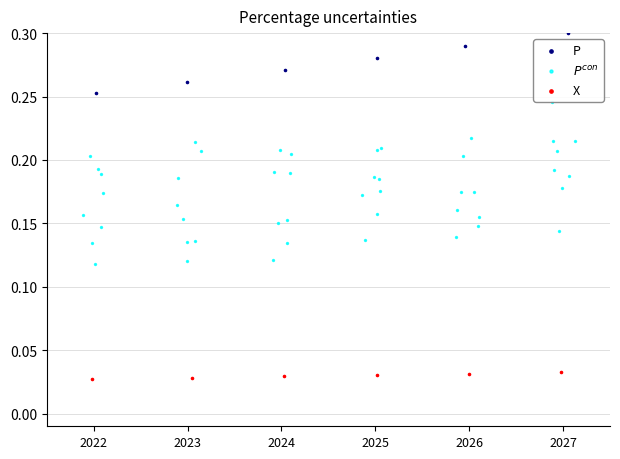

Which series reaches the minimum Y coordinate?

X